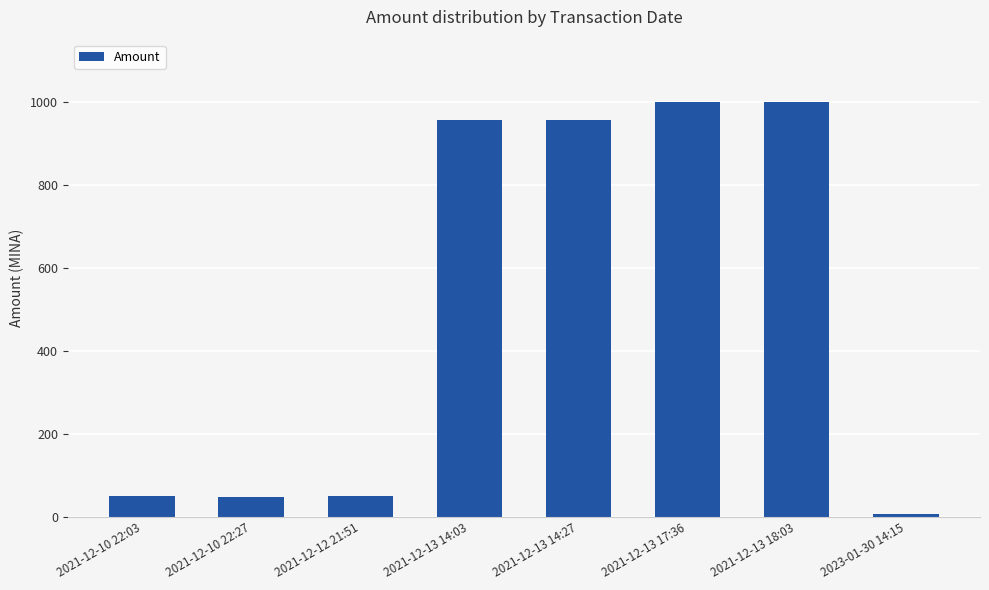

The chart shows a value of 50.0 at 2021-12-10 22:03. True or false?

True